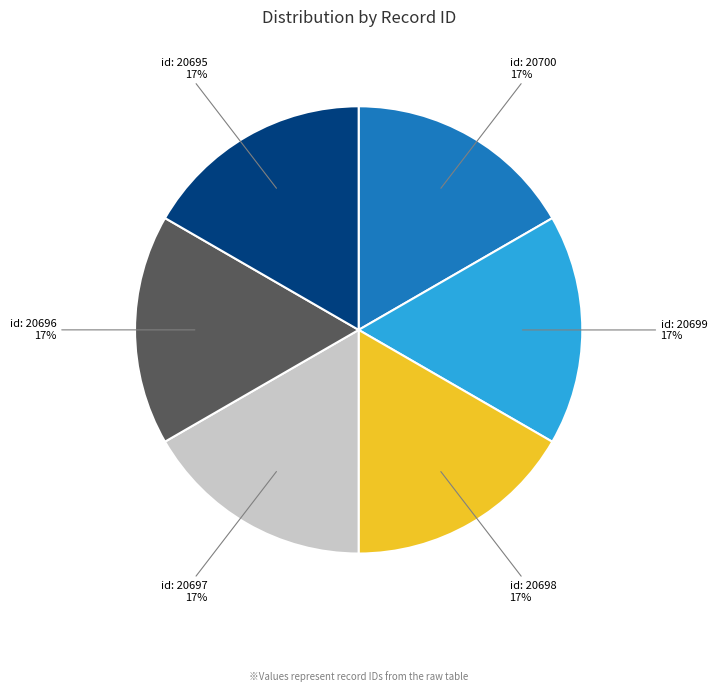

How many slices are in this pie chart?

6